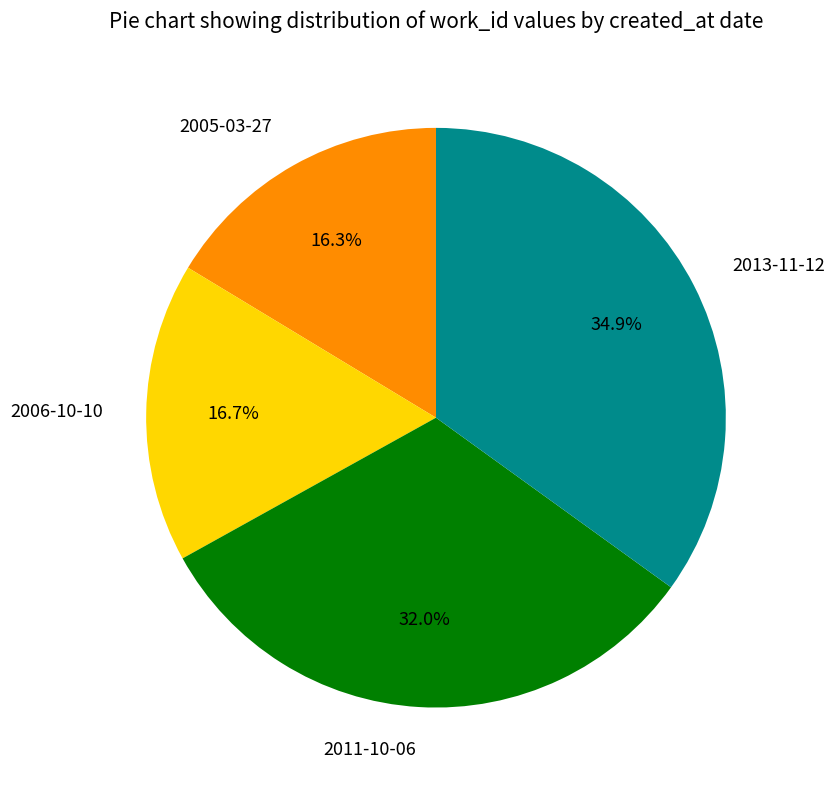

How many slices are in this pie chart?

4